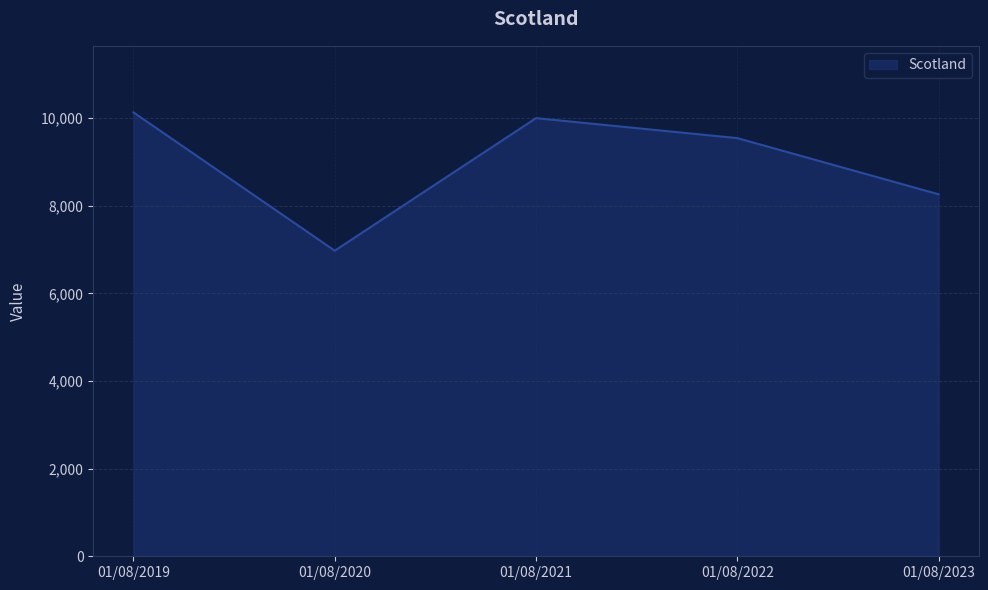

Rank the categories by value from lowest to highest.

01/08/2020, 01/08/2023, 01/08/2022, 01/08/2021, 01/08/2019